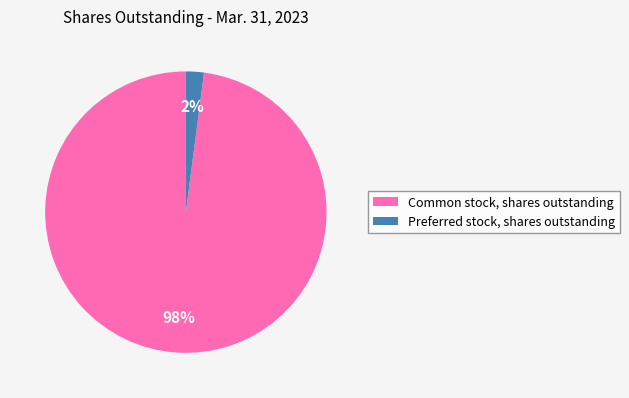

What is the majority slice?

Common stock, shares outstanding